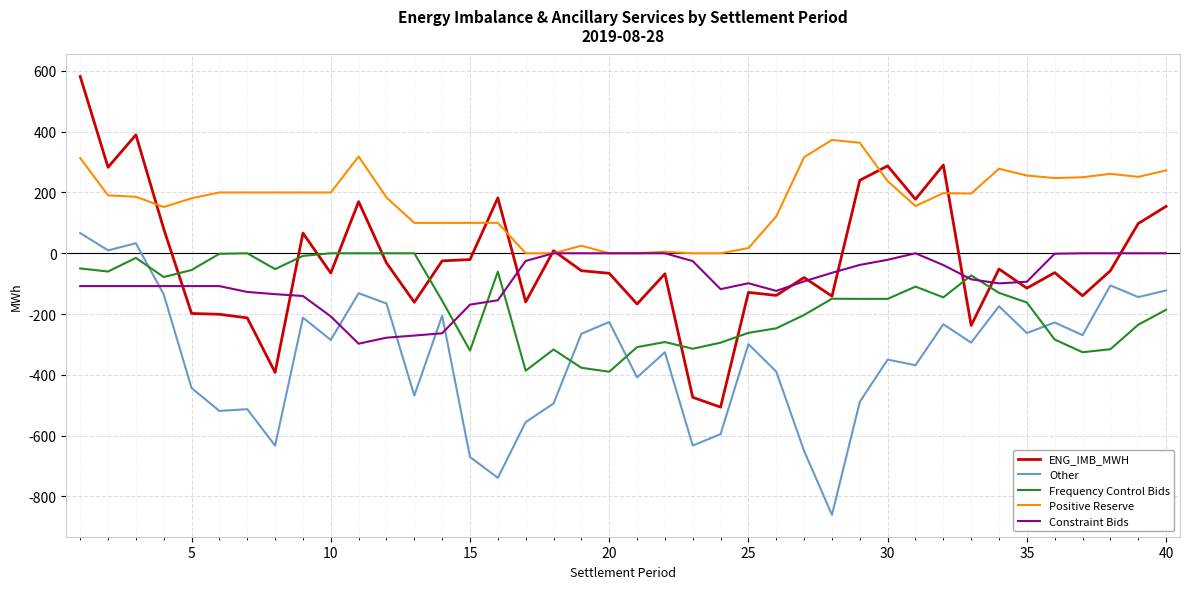

After their last crossing, which series has the higher values: Other or Constraint Bids?

Constraint Bids